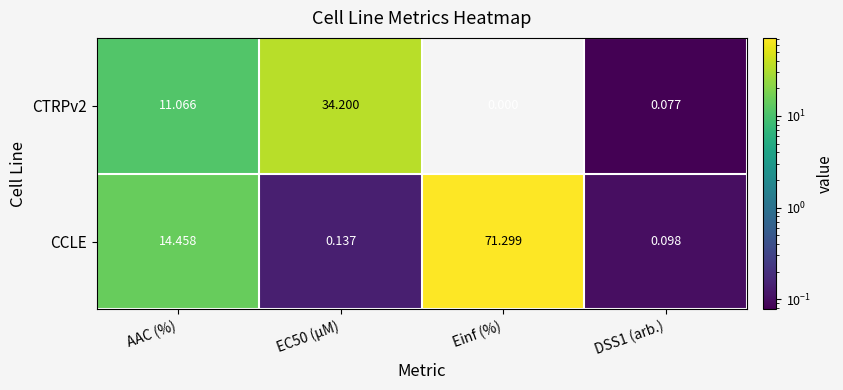

Where is CCLE nearest to the value 35?

AAC (%)